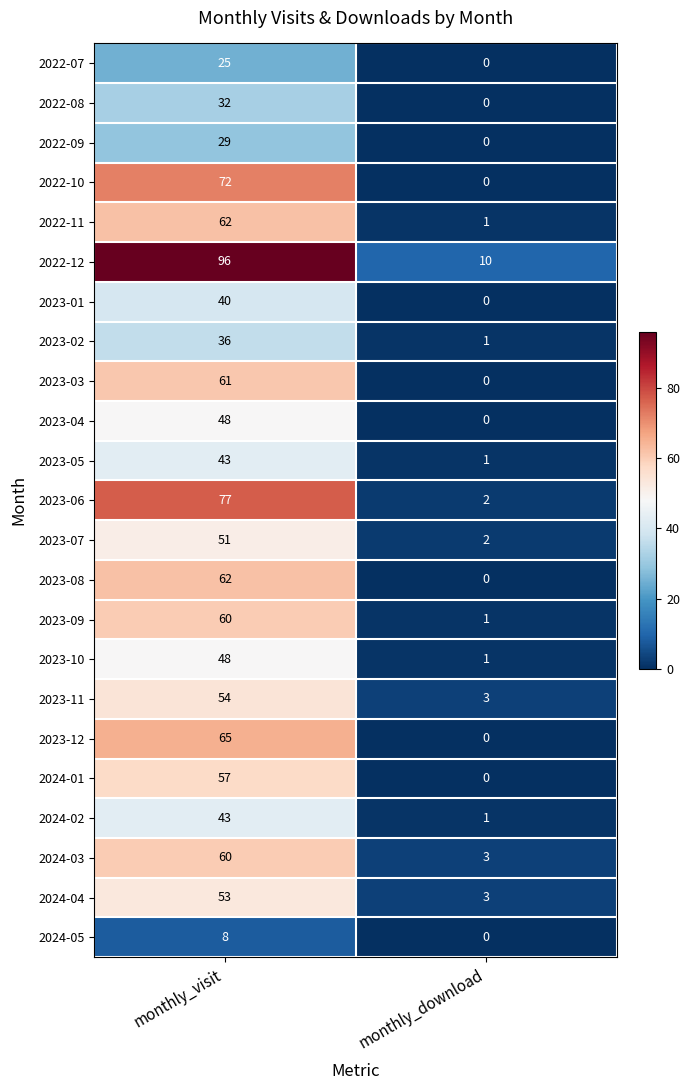

The value of 2024-01 at monthly_visit is 57. True or false?

True